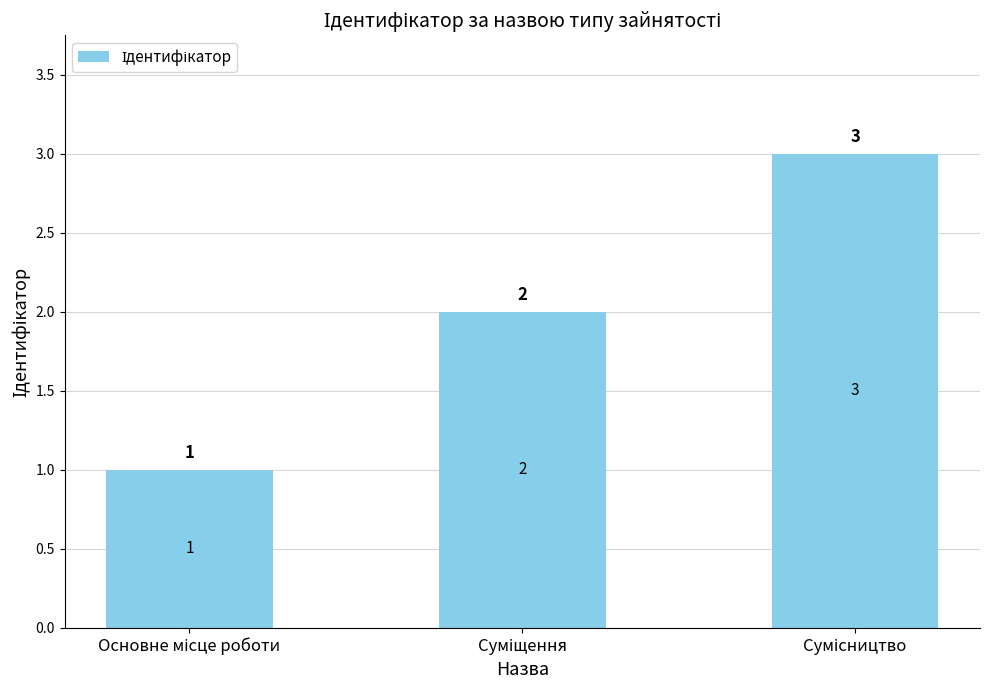

What is the maximum value shown in the chart?

3